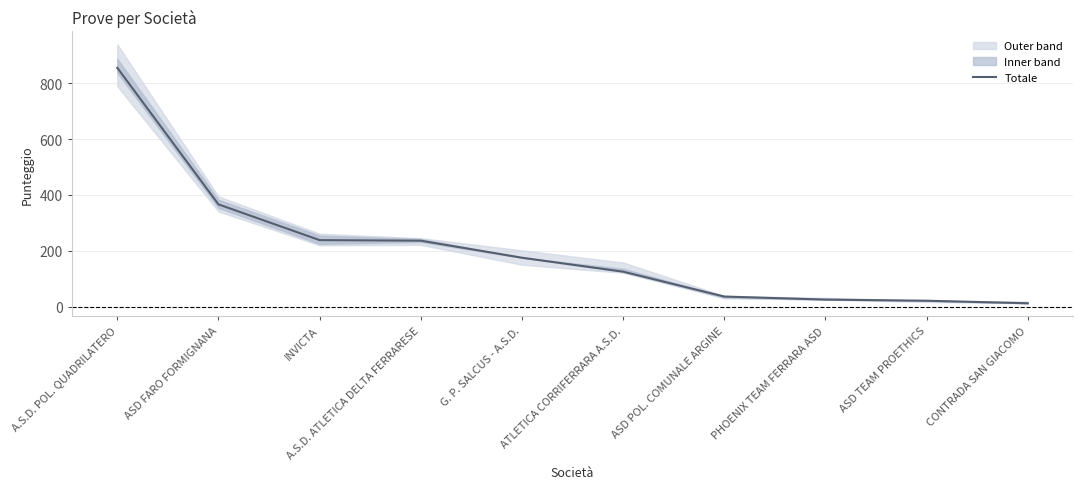

Which category has the lowest value across all series?

CONTRADA SAN GIACOMO